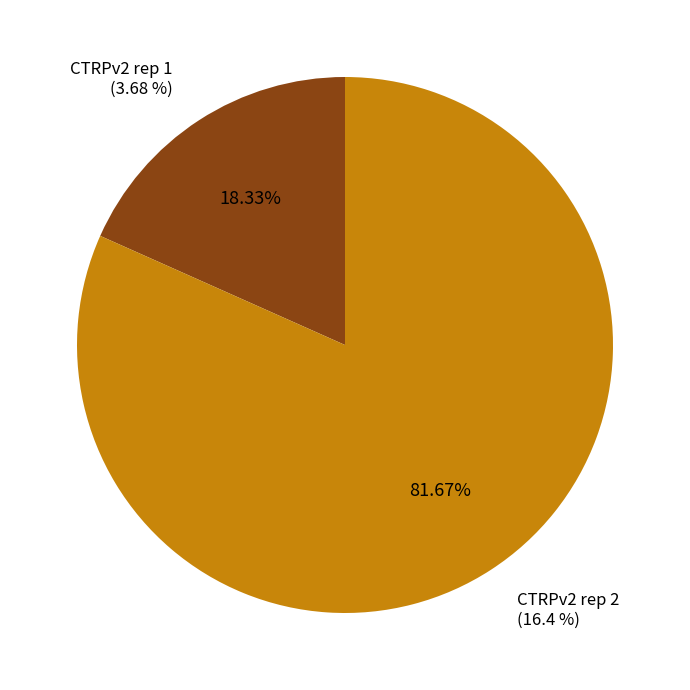

Which category accounts for the majority?

CTRPv2 rep 2